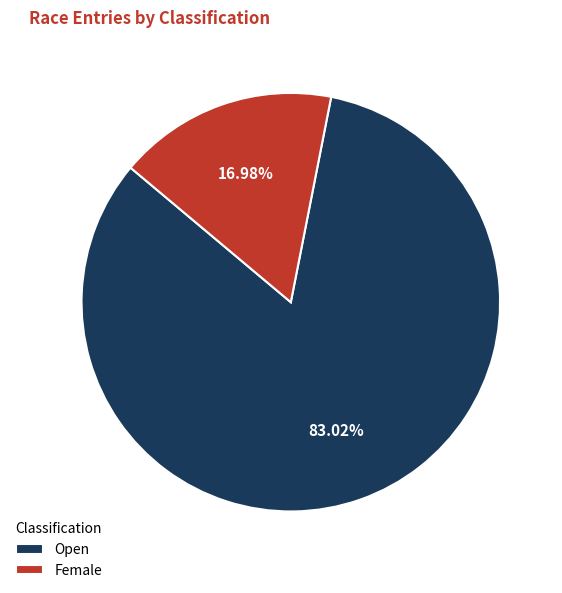

Between Female and Open, which is larger?

Open